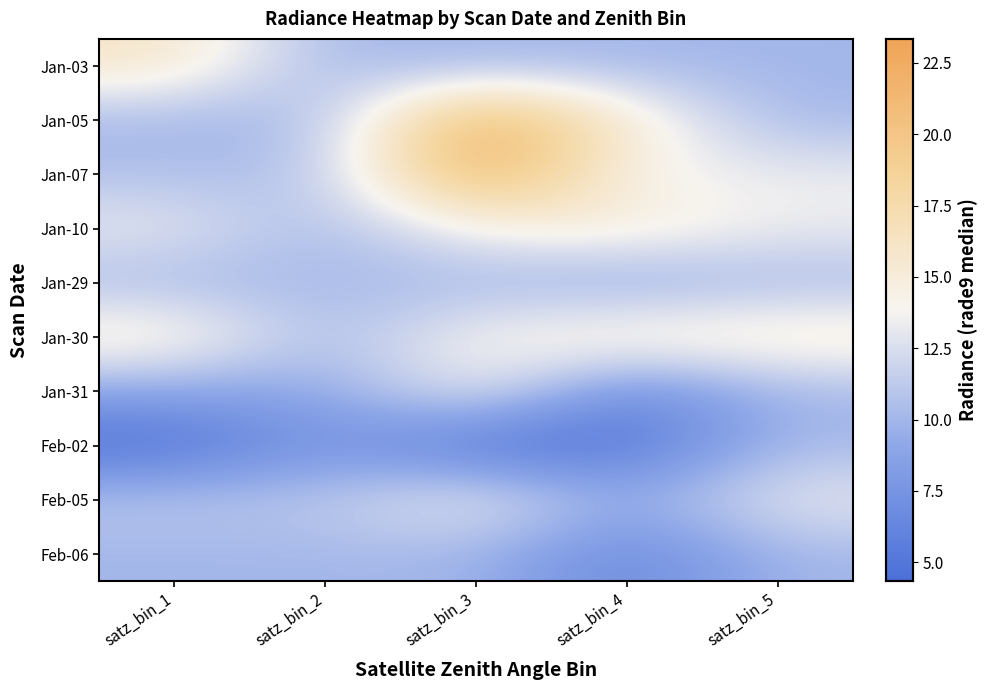

At which category is the sum across all series the highest?

satz_bin_3